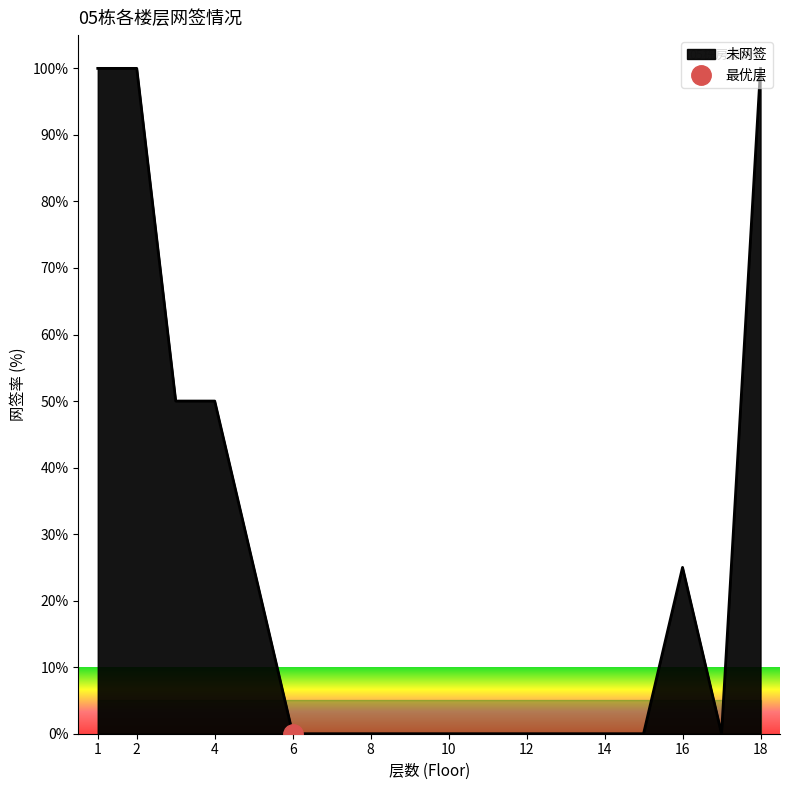

How many lines are shown in the chart?

1